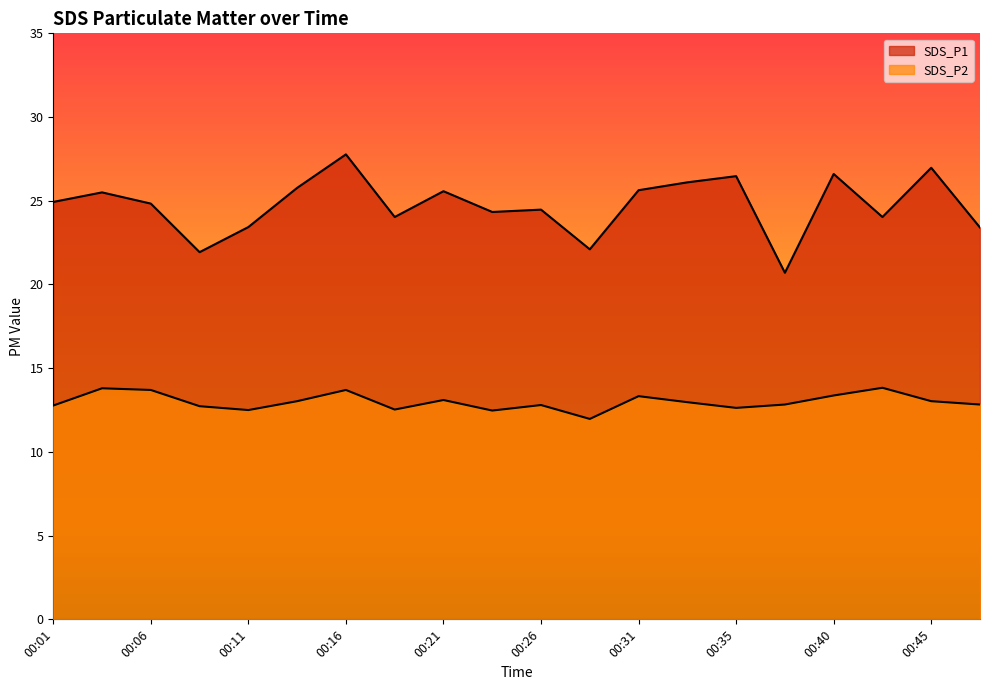

True or false: SDS_P1 has more than 2 points higher than both neighbors.

True